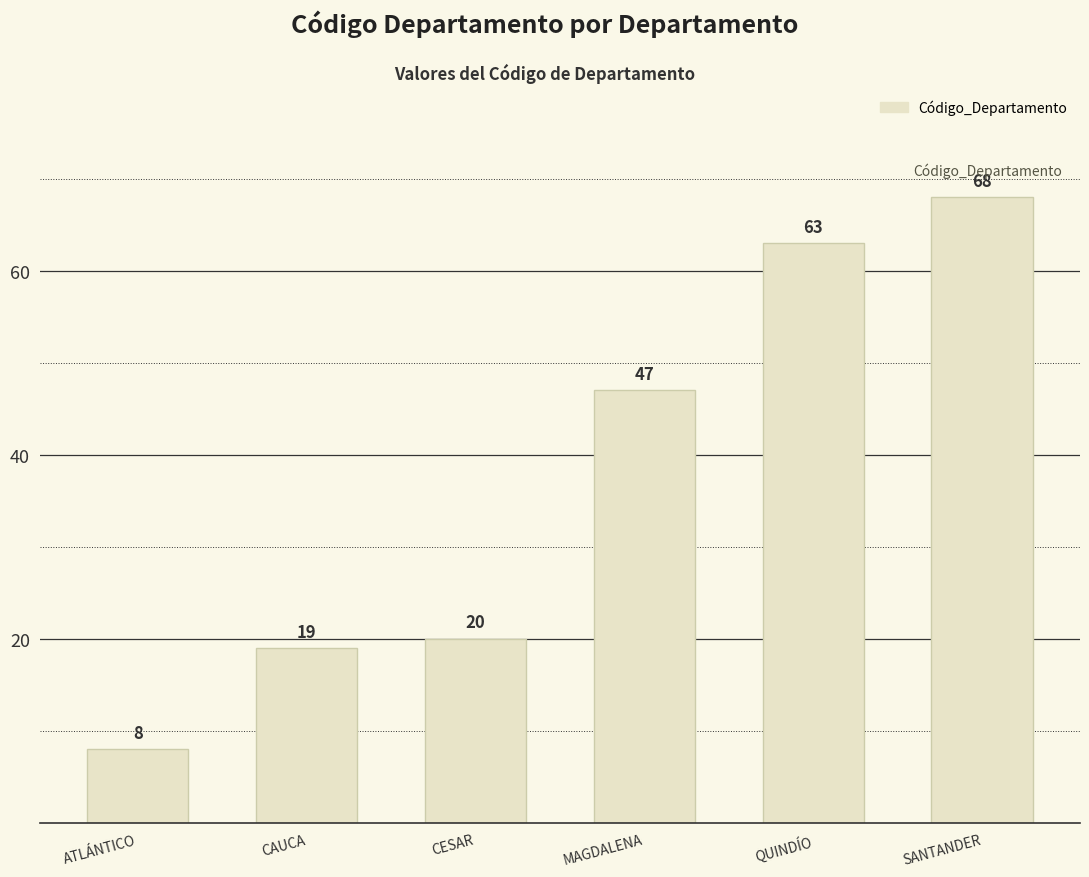

List the labels in order of value, smallest first.

ATLÁNTICO, CAUCA, CESAR, MAGDALENA, QUINDÍO, SANTANDER